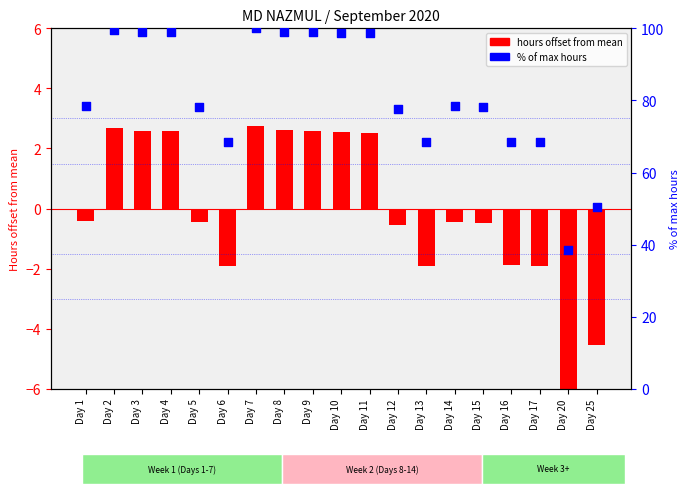

What are all the series names shown in the legend?

hours offset from mean, % of max hours